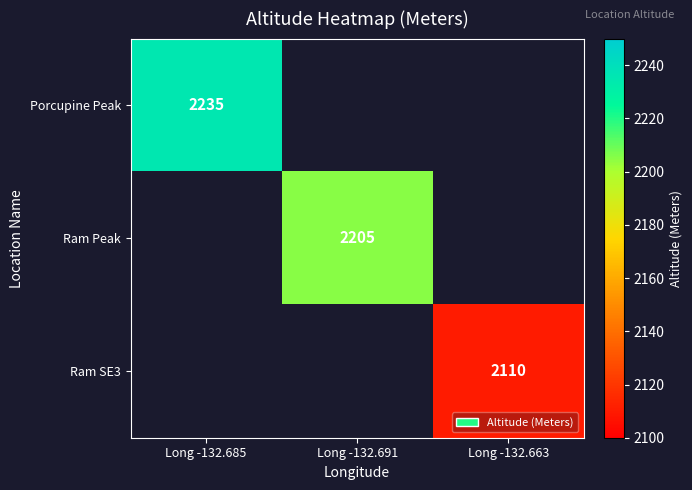

The Ram Peak series shows 3959 at Long -132.691. True or false?

False